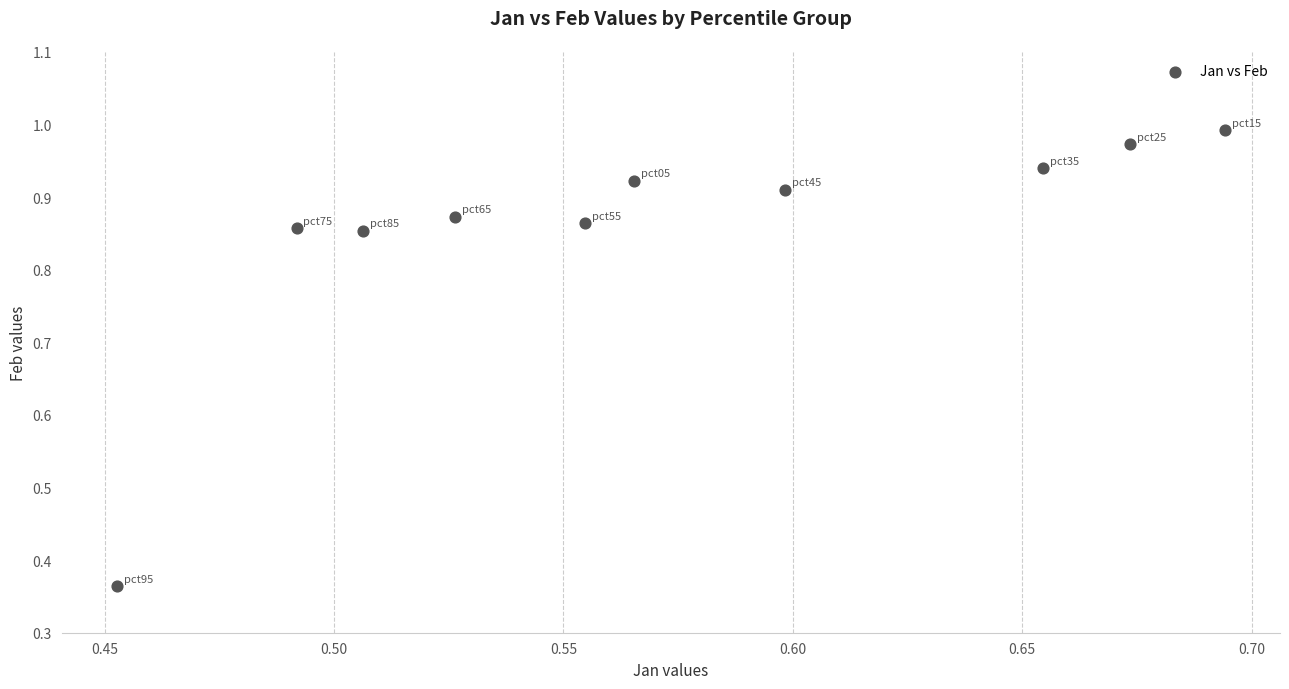

What is the range of Y values (max minus min)?

0.6